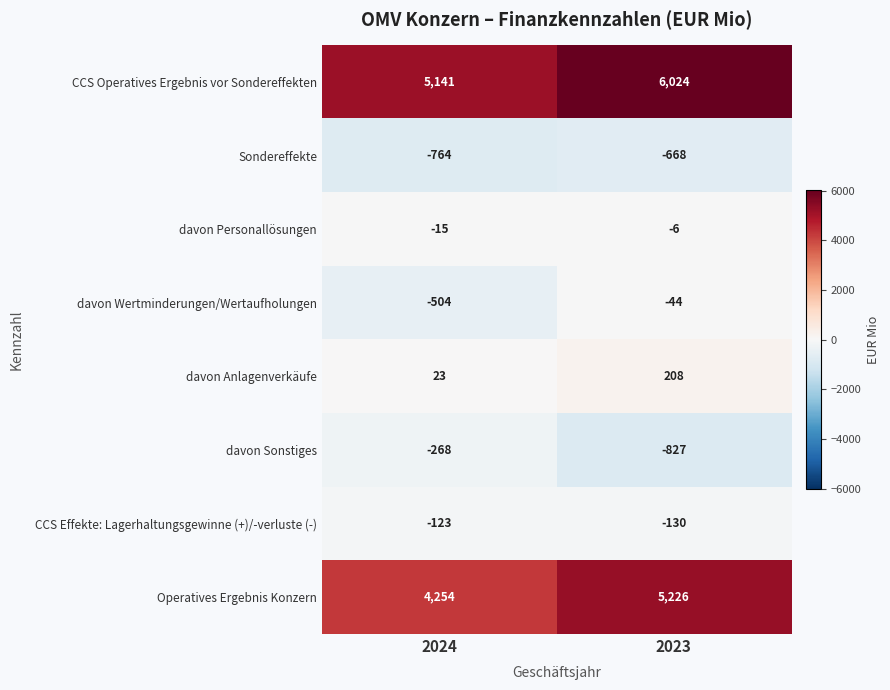

What is the sum of all Sondereffekte values?

-1432